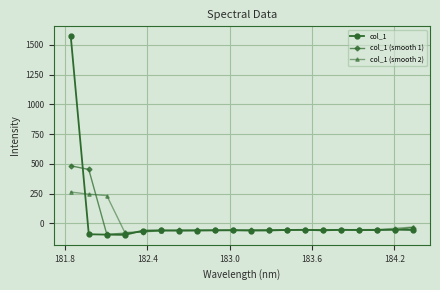

What is the value of the col_1 (smooth 2) point at the 14th from the left?

-53.7